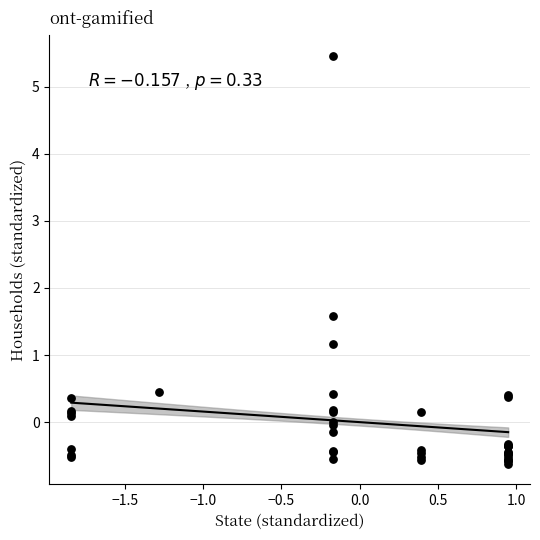

What Y value in the scatter plot is closest to 2?

1.6